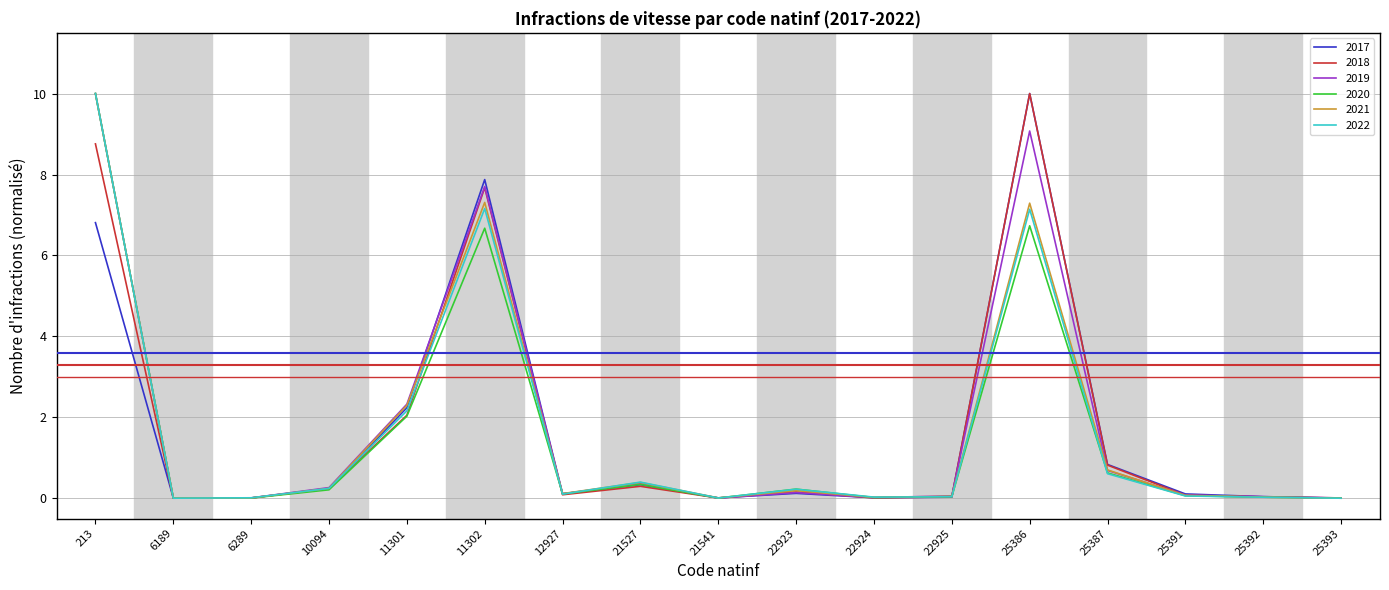

What is the greatest value displayed?

10.0